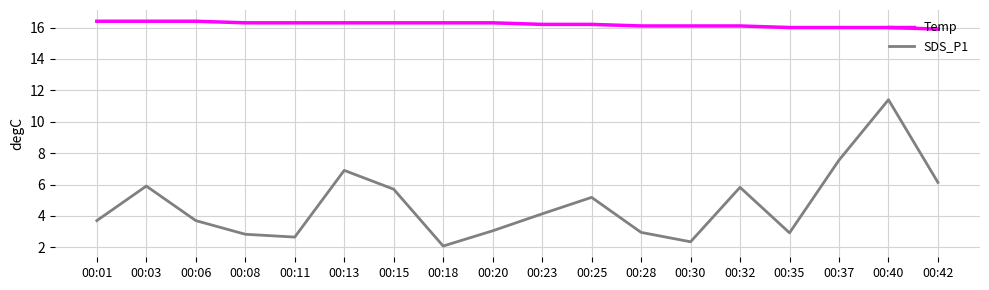

Read the Temp value at 00:01.

16.4